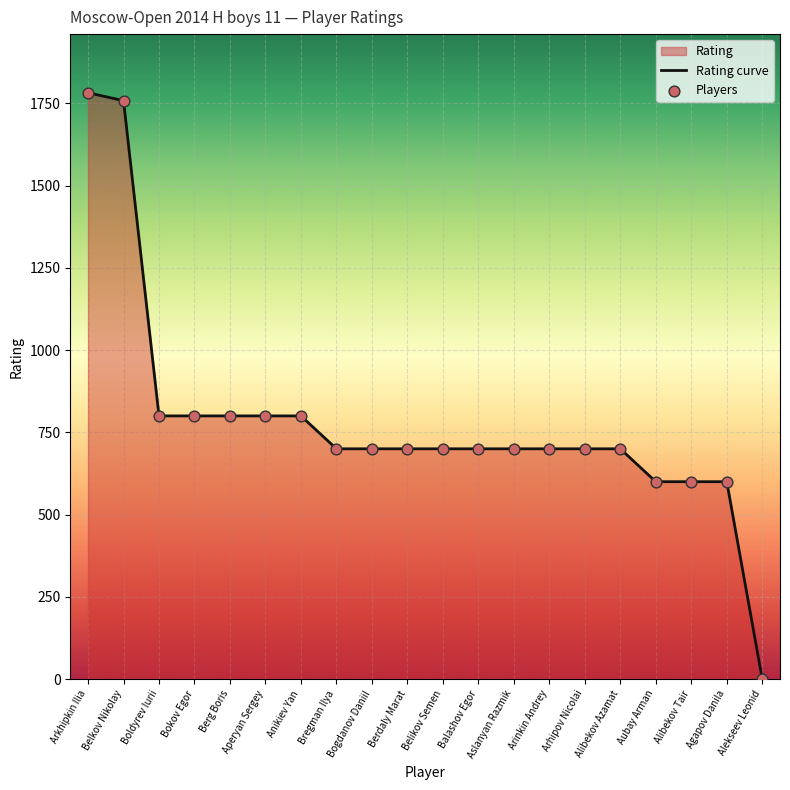

What is the change in value from Anikiev Yan to Balashov Egor?

-100